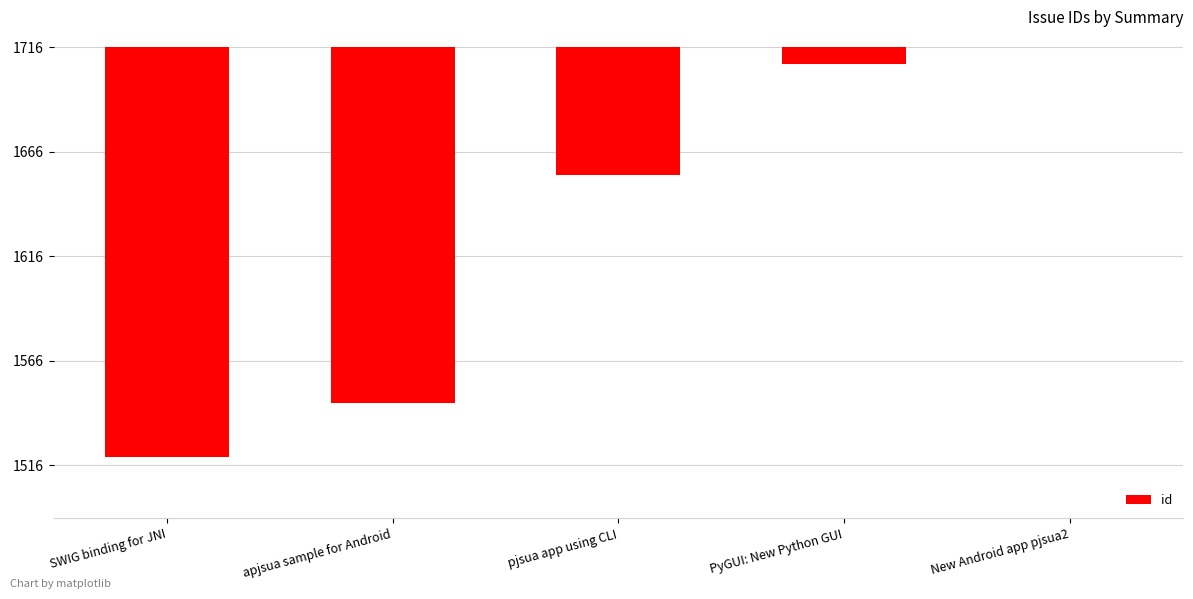

How many distinct data groups are displayed?

1